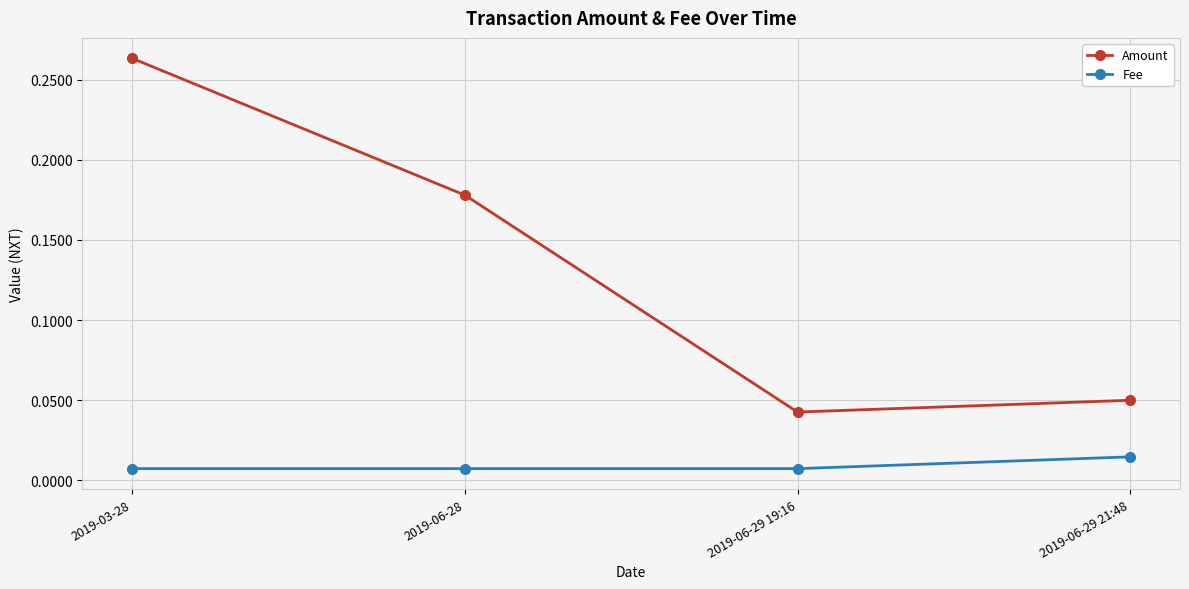

At which label is Amount closest to 0?

2019-06-29 19:16